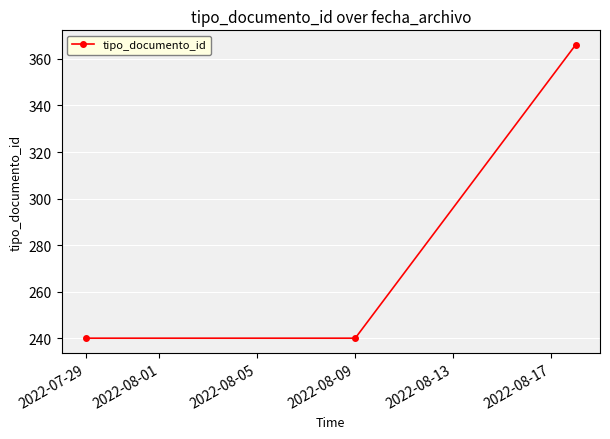

What is the greatest value displayed?

366